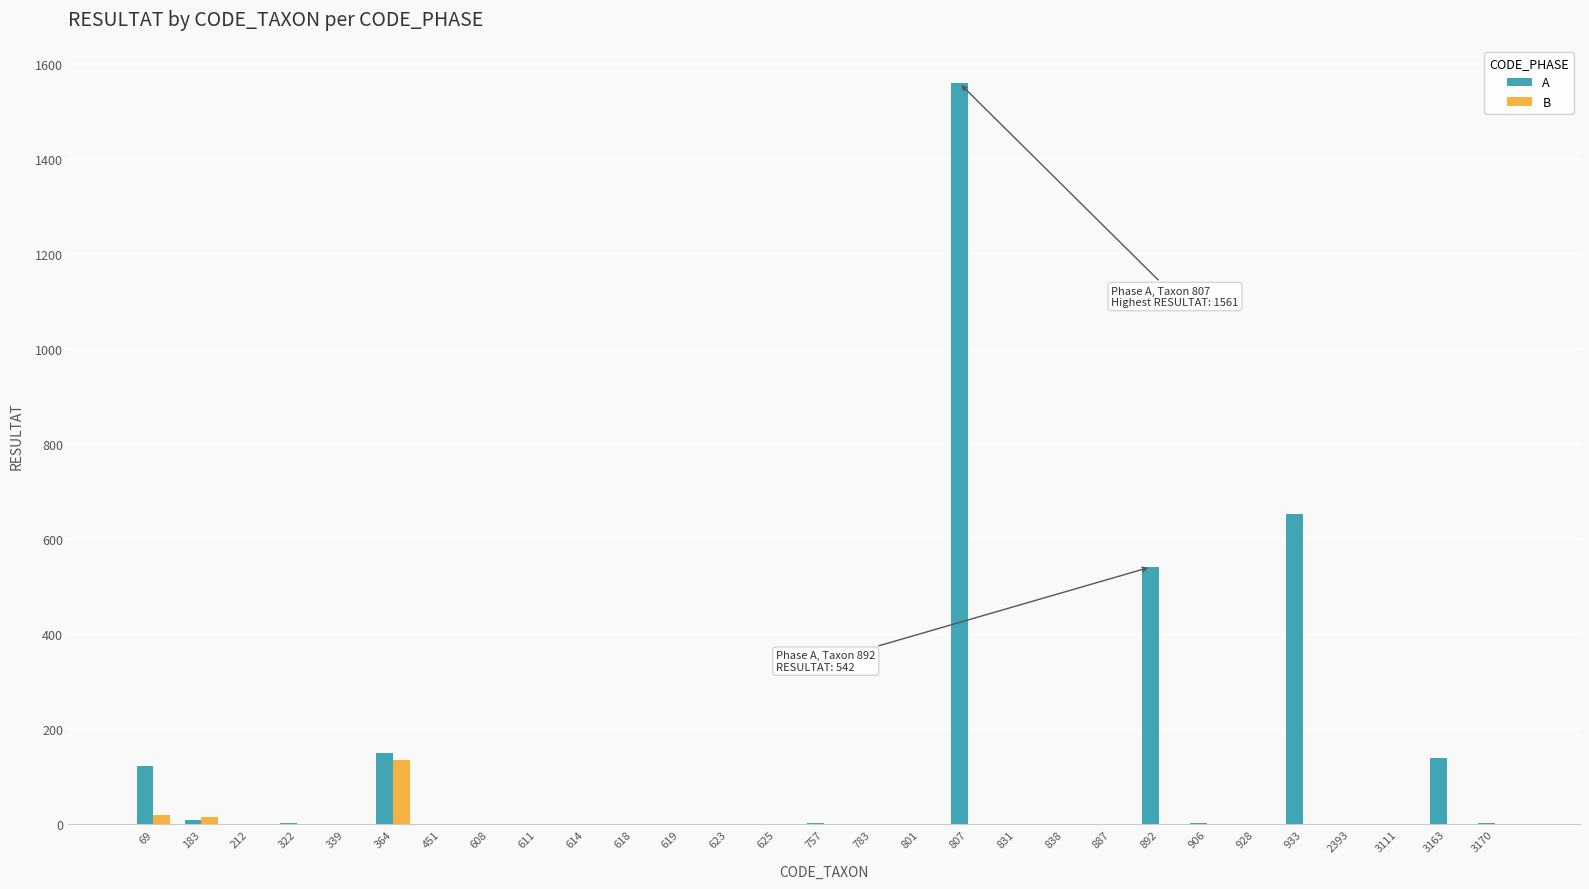

What is the spread (max minus min) of values at 451?

1